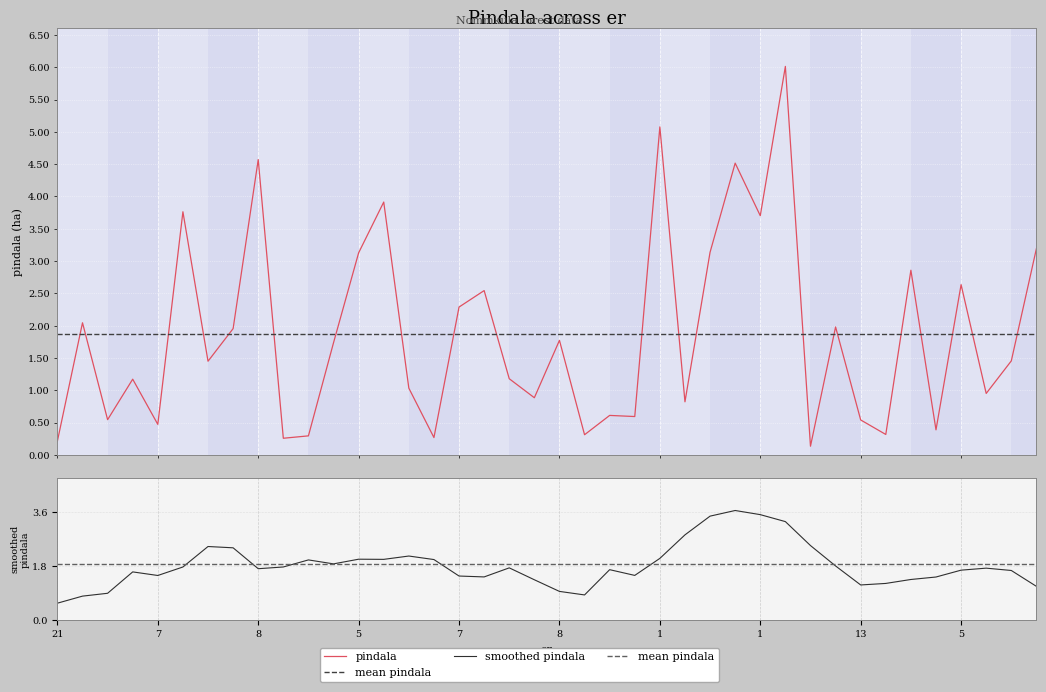

List the labels in order of value, largest first.

5, 1, 8, 4, 11, 4, 1, 5, 1, 5, 17, 5, 8, 7, 2, 20, 10, 8, 10, 2, 2, 3, 3, 20, 9, 6, 6, 3, 1, 4, 13, 7, 9, 17, 2, 9, 10, 17, 21, 13